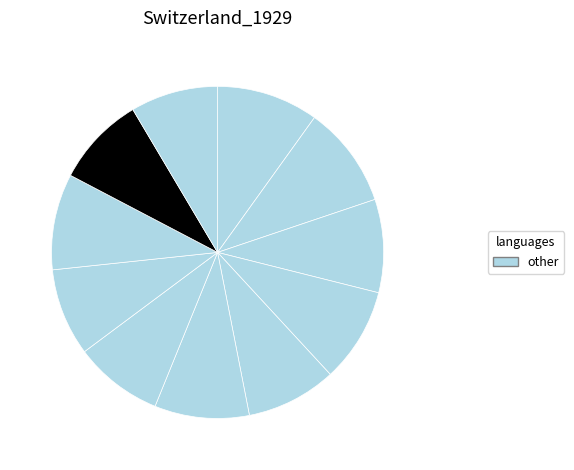

How many slices are in this pie chart?

11